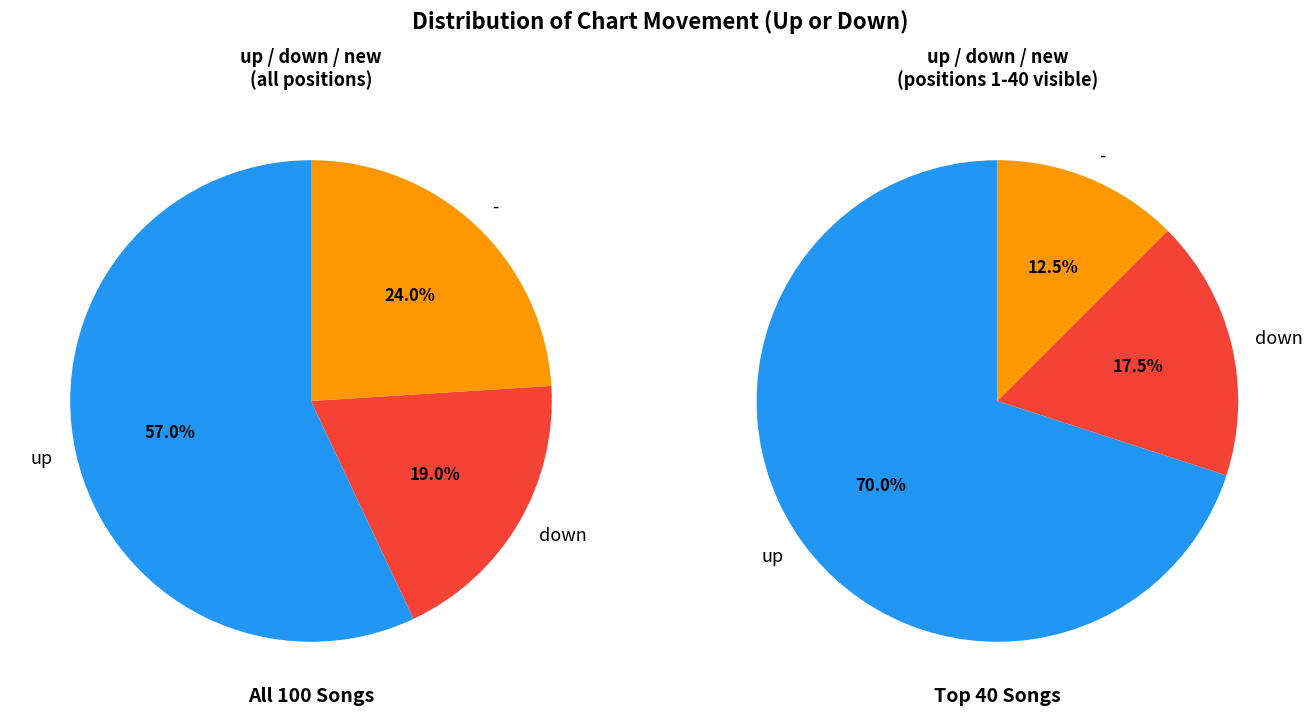

What is the ratio of the value at - to the value at up?

0.4